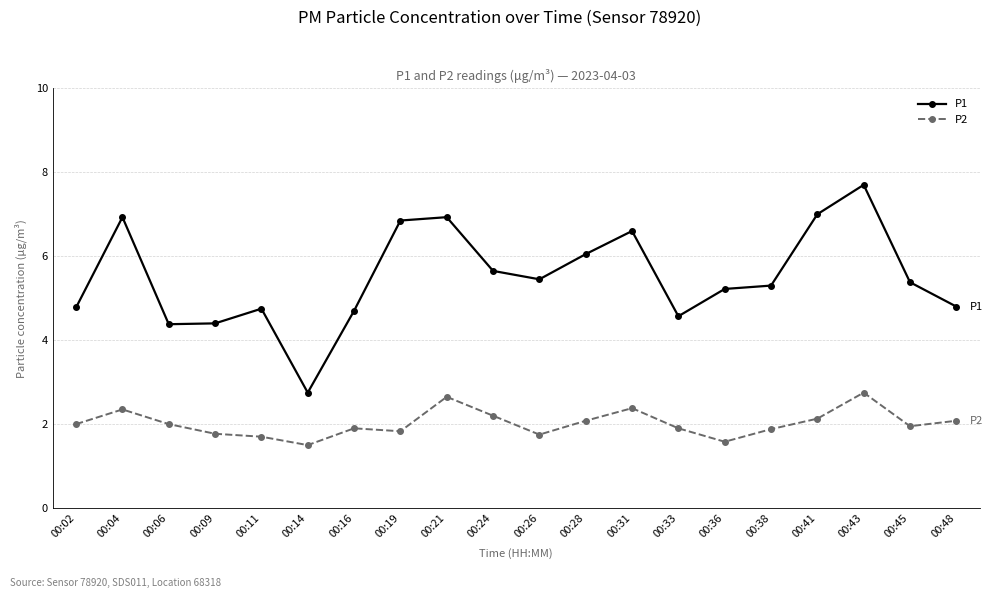

Which series changed the most between 00:38 and 00:43?

P1